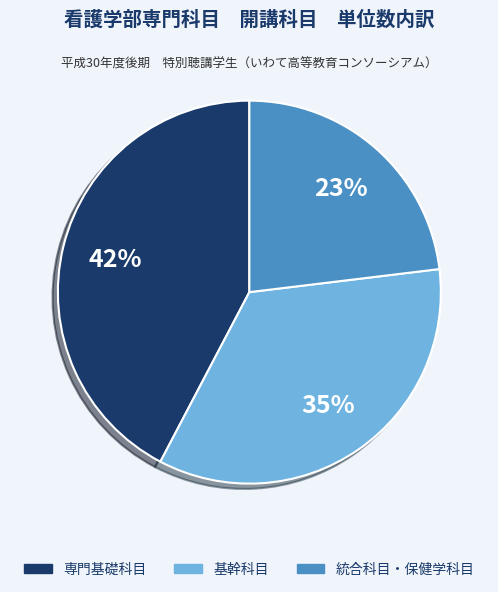

Which category has the smallest portion of the pie?

統合科目・保健学科目